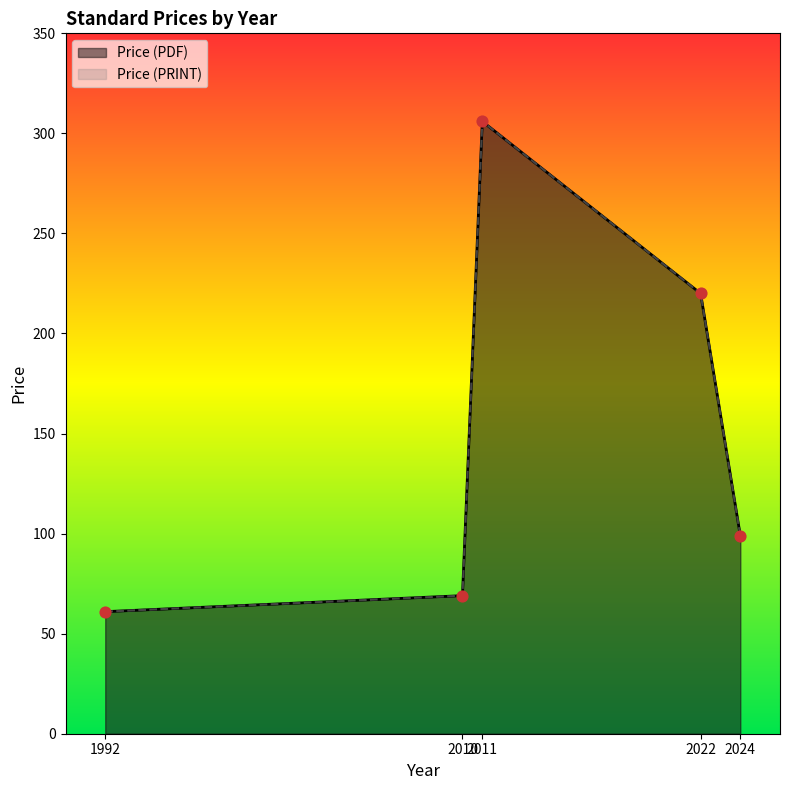

Which series reaches the minimum Y coordinate?

Price (PDF)